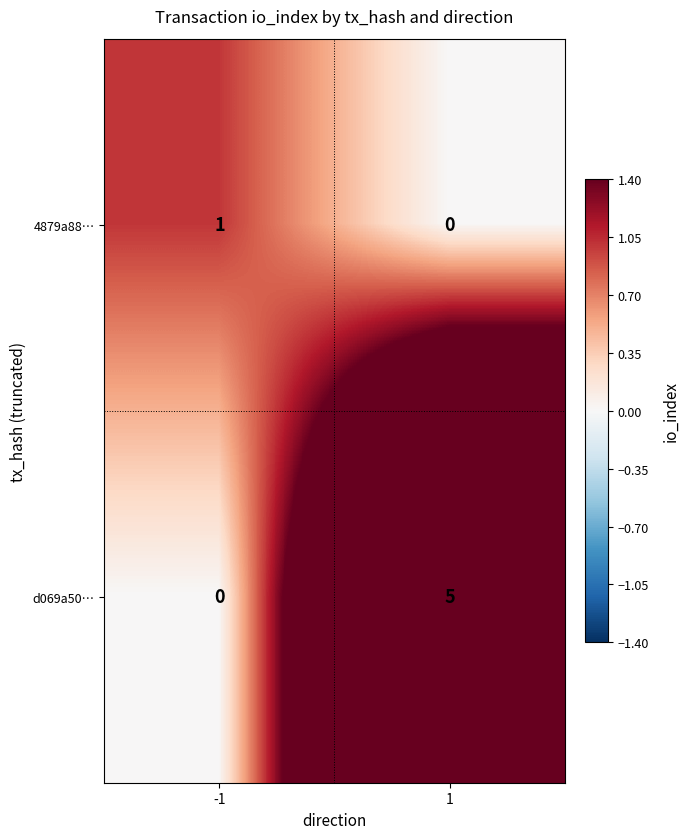

At which category does the chart reach its peak across all series?

1